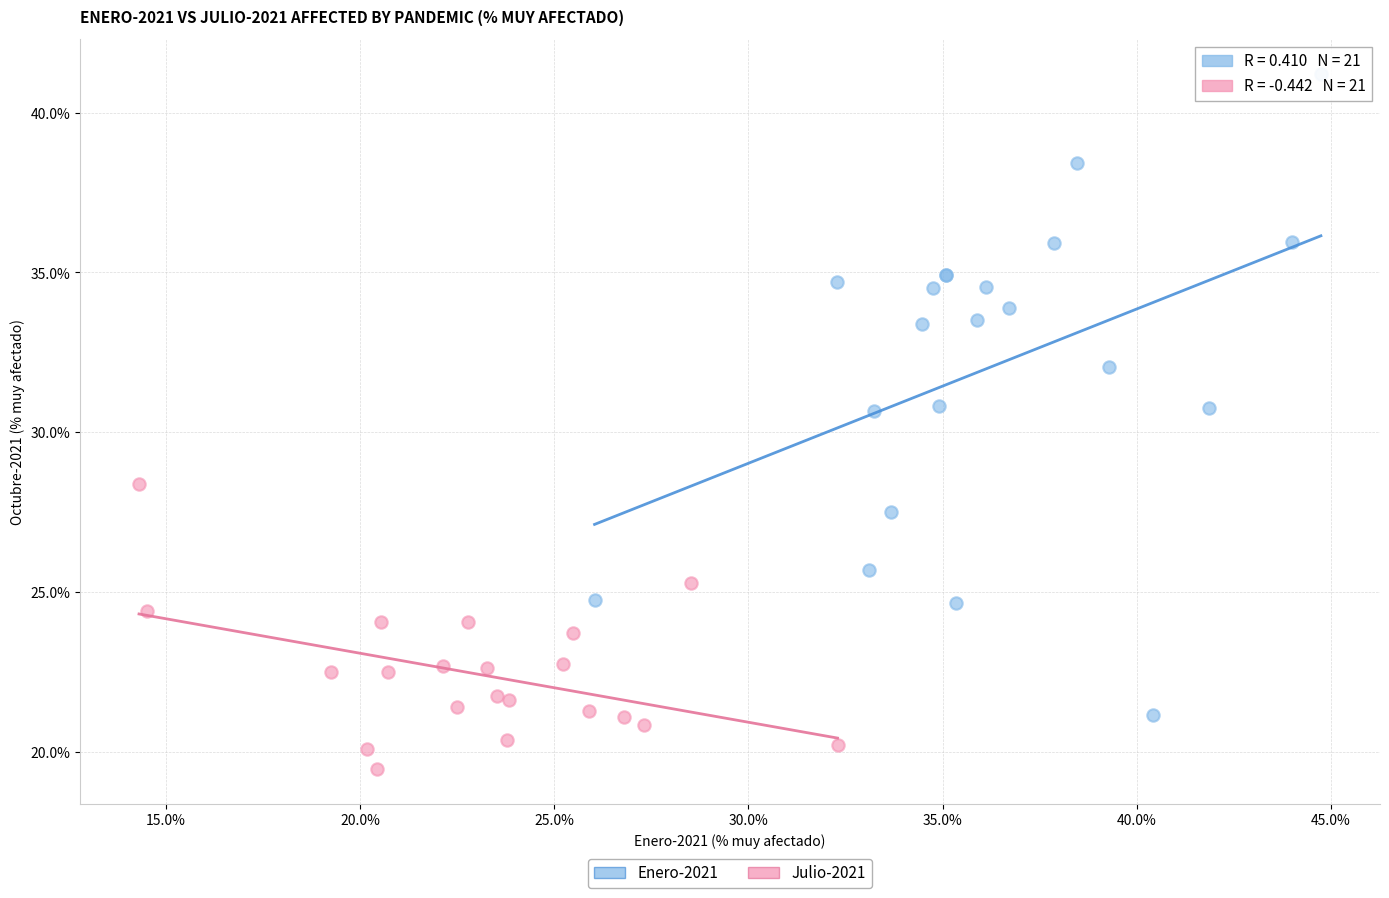

Which series contains the lowest Y value?

Julio-2021